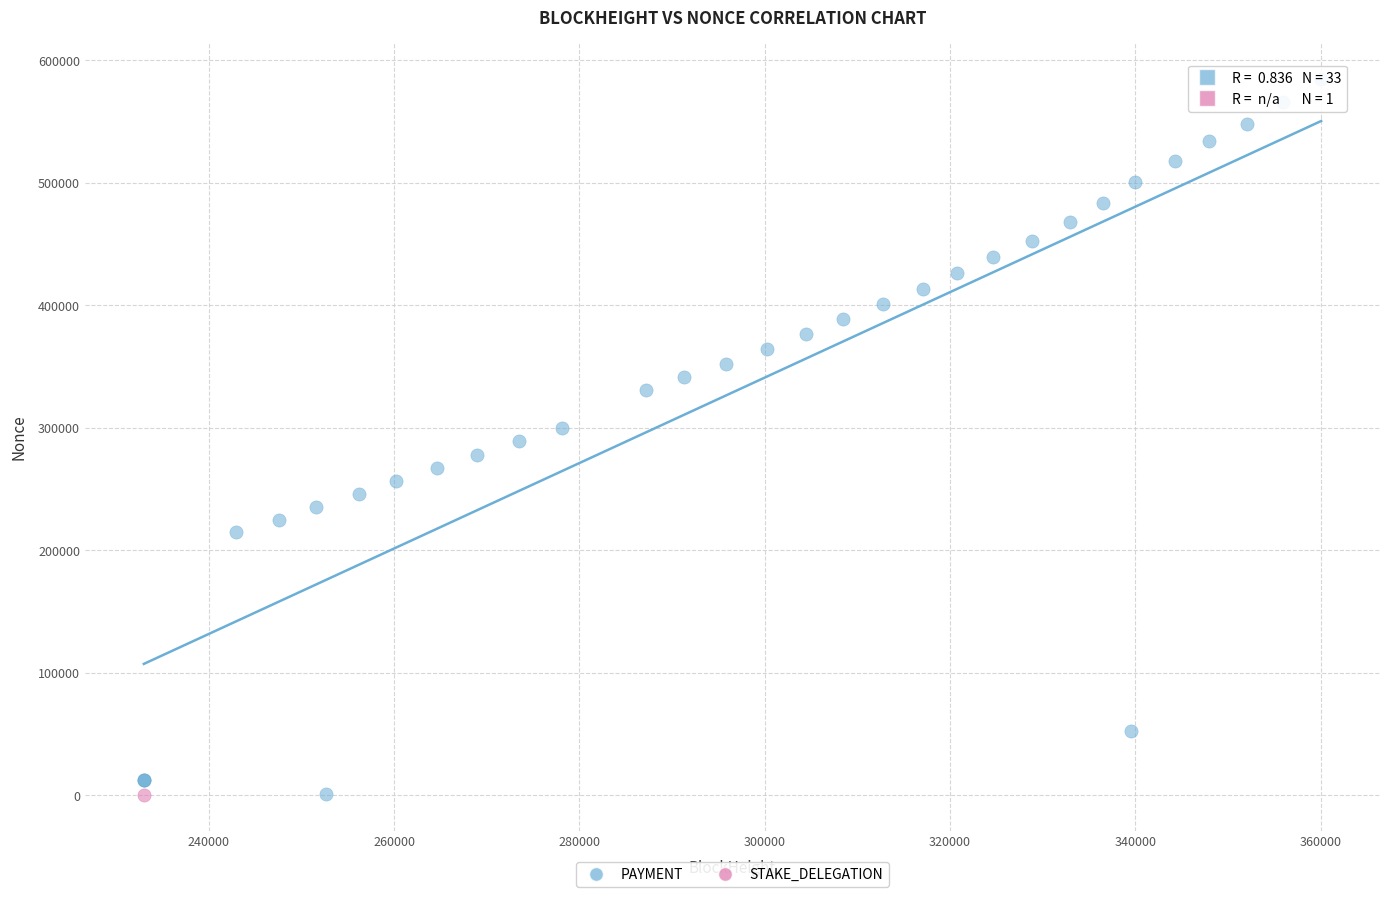

What are all the series names shown in the legend?

PAYMENT, STAKE_DELEGATION